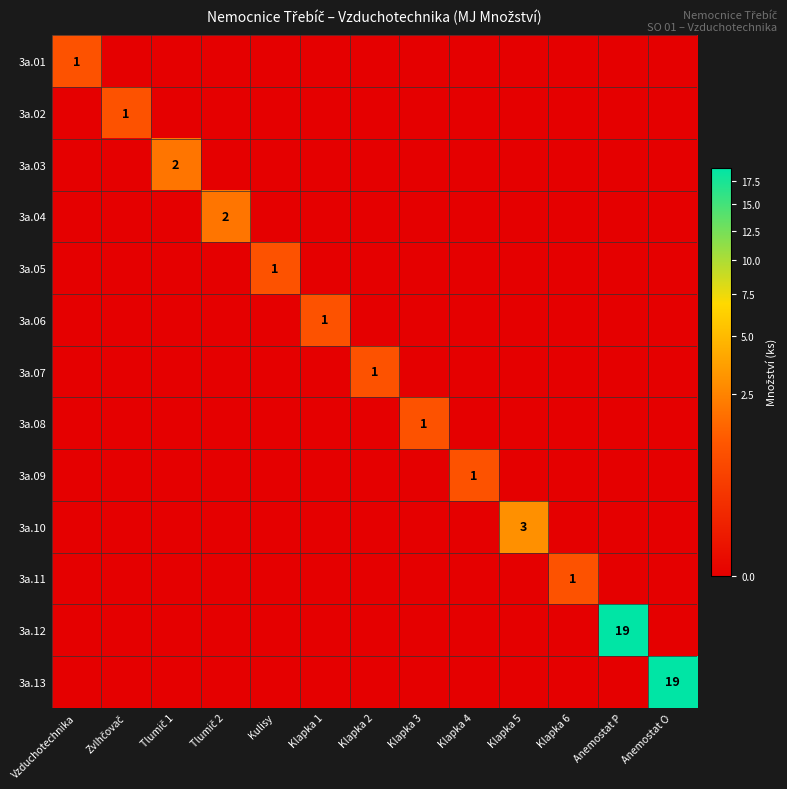

Where is 3a.05 nearest to the value 0?

Vzduchotechnika